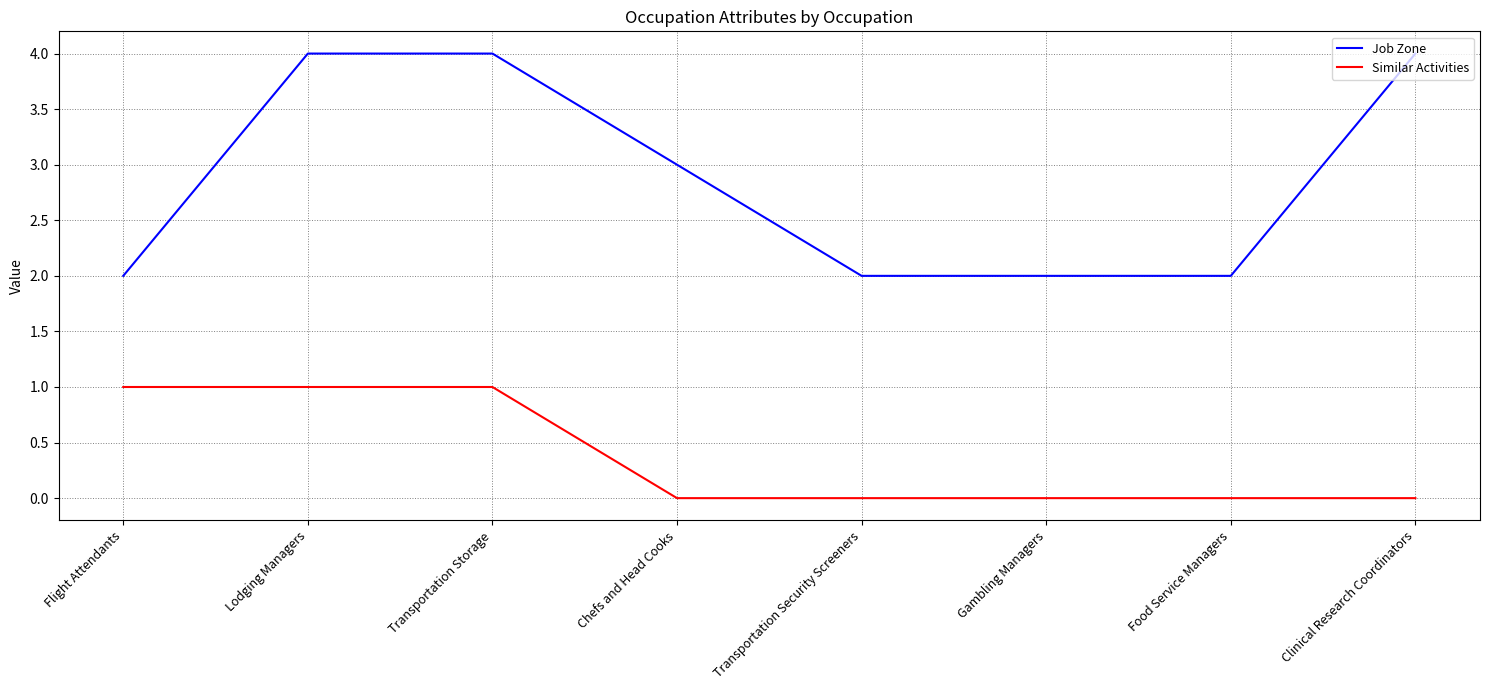

List the series in order of their overall mean, highest first.

Job Zone, Similar Activities